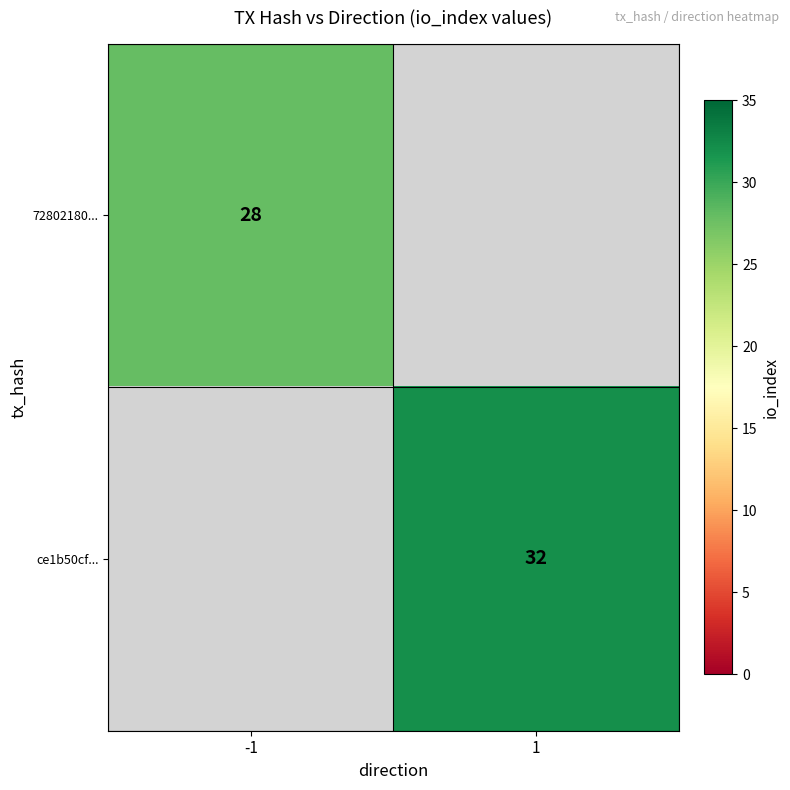

Is it true that ce1b50cf... equals 16 at 1?

False